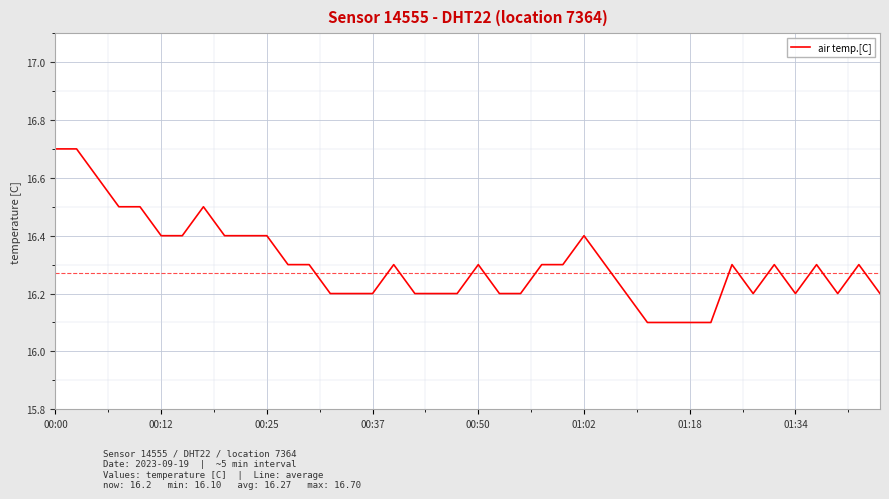

What is the difference between the maximum and minimum values?

0.6